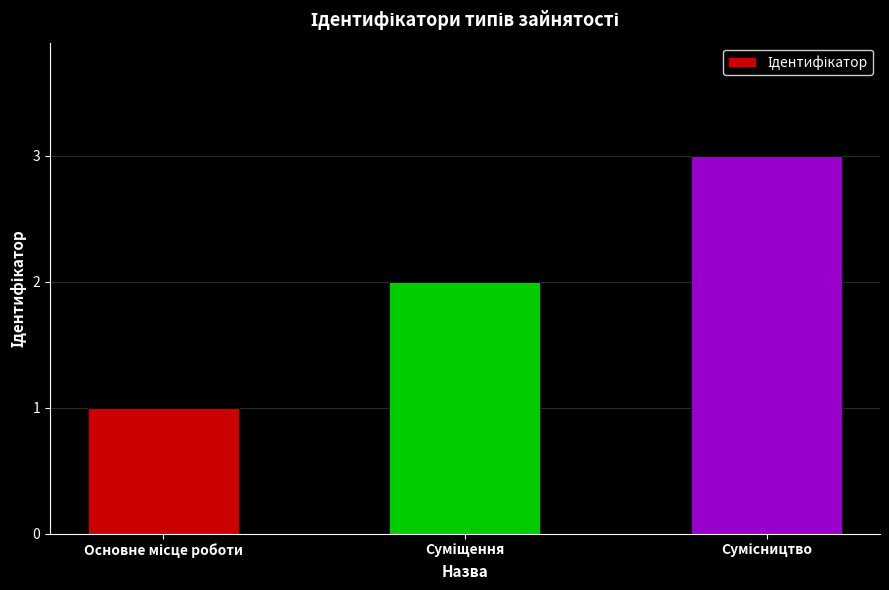

What is the maximum value shown in the chart?

3